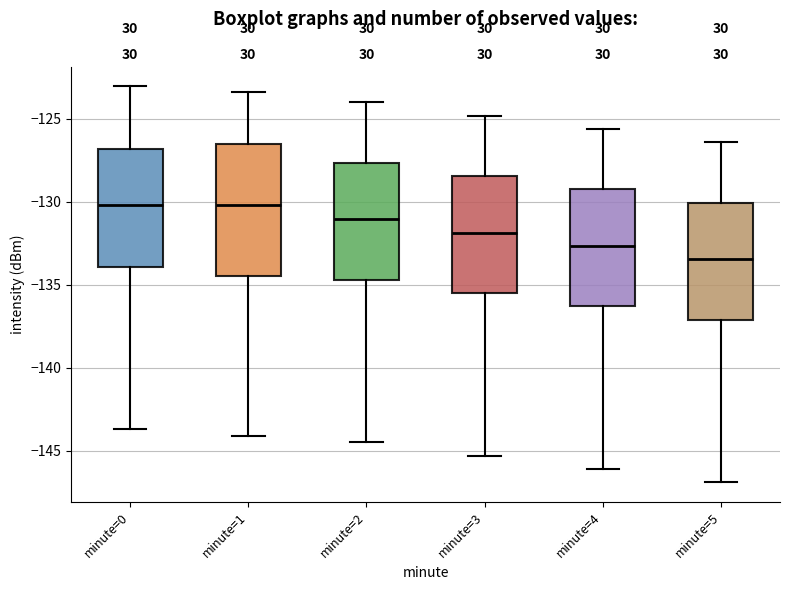

Where does the lower whisker of the box for minute=4 end on the y-axis? The values are not printed on the chart, so give them approximately, as read against the axis.

-146.0